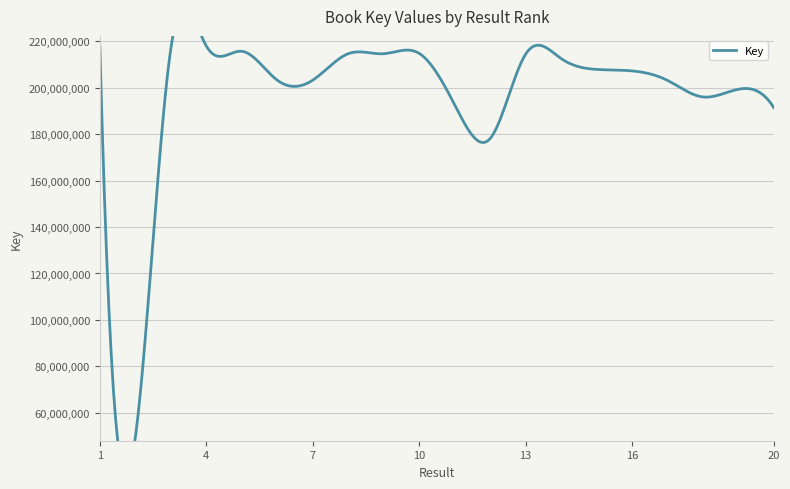

How many interior local valleys (lower than both neighbors) does the data have?

5